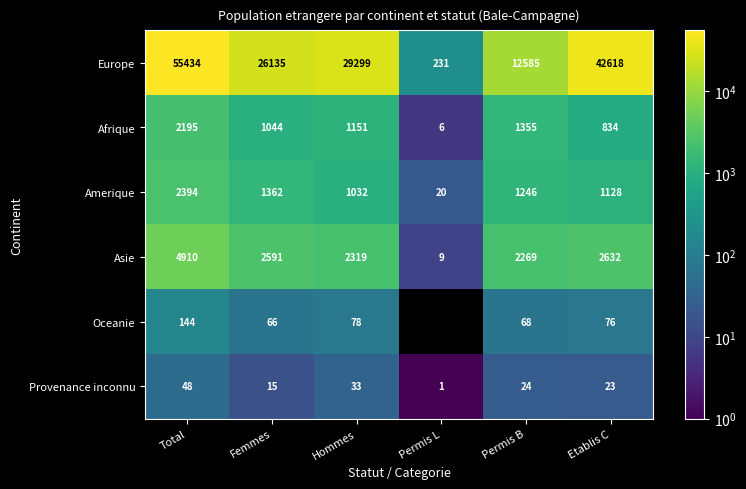

What is the minimum value for Europe?

231